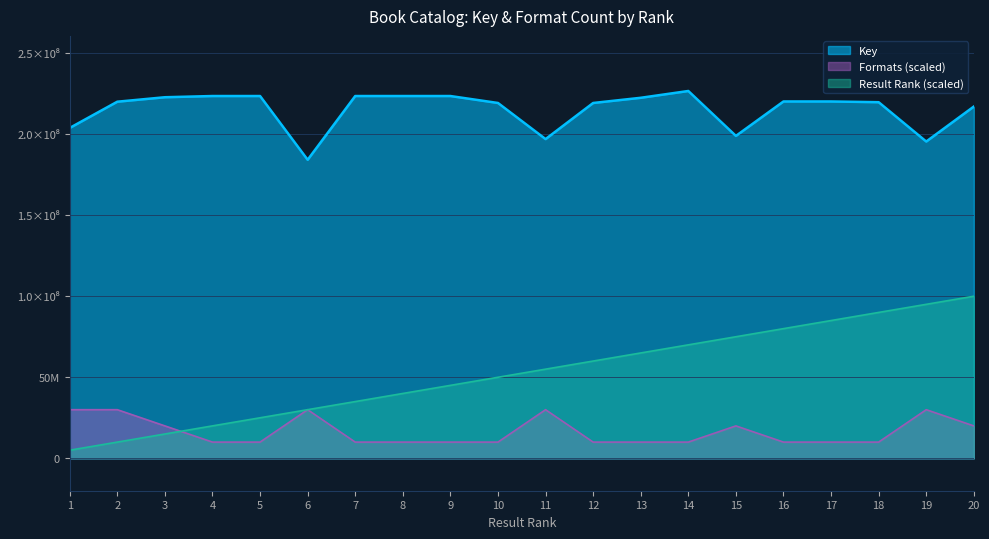

True or false: Formats has a value of 10000000 at 8.

True